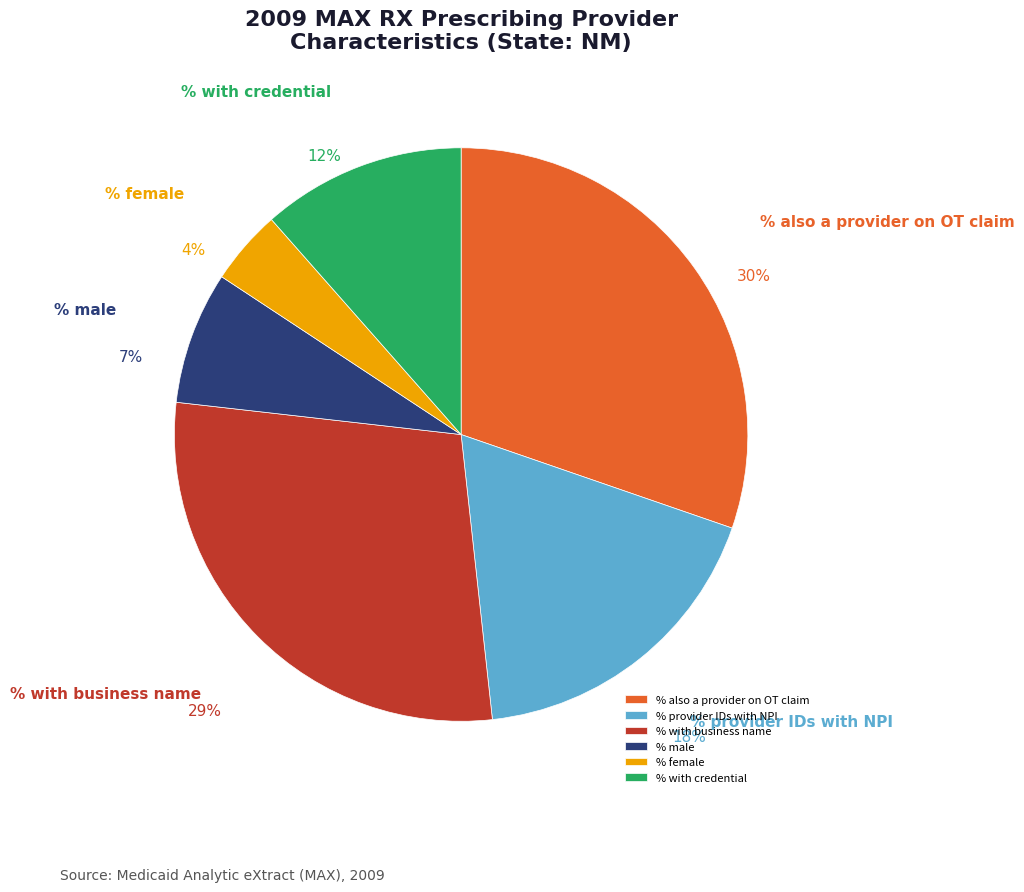

Is it true that % female is 4% of the pie?

True